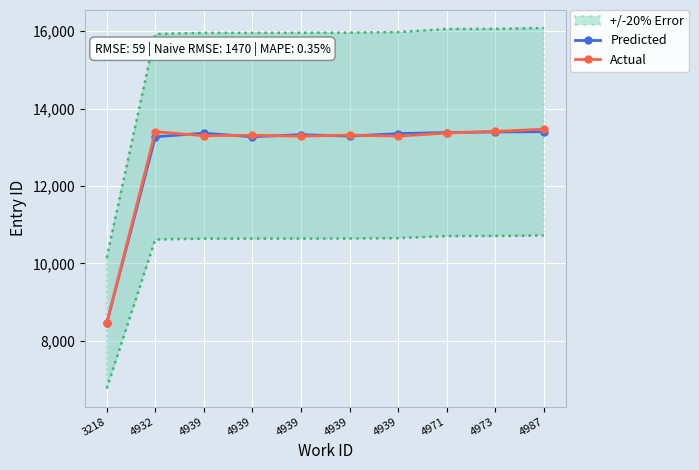

Which series has the widest spread of values?

Actual